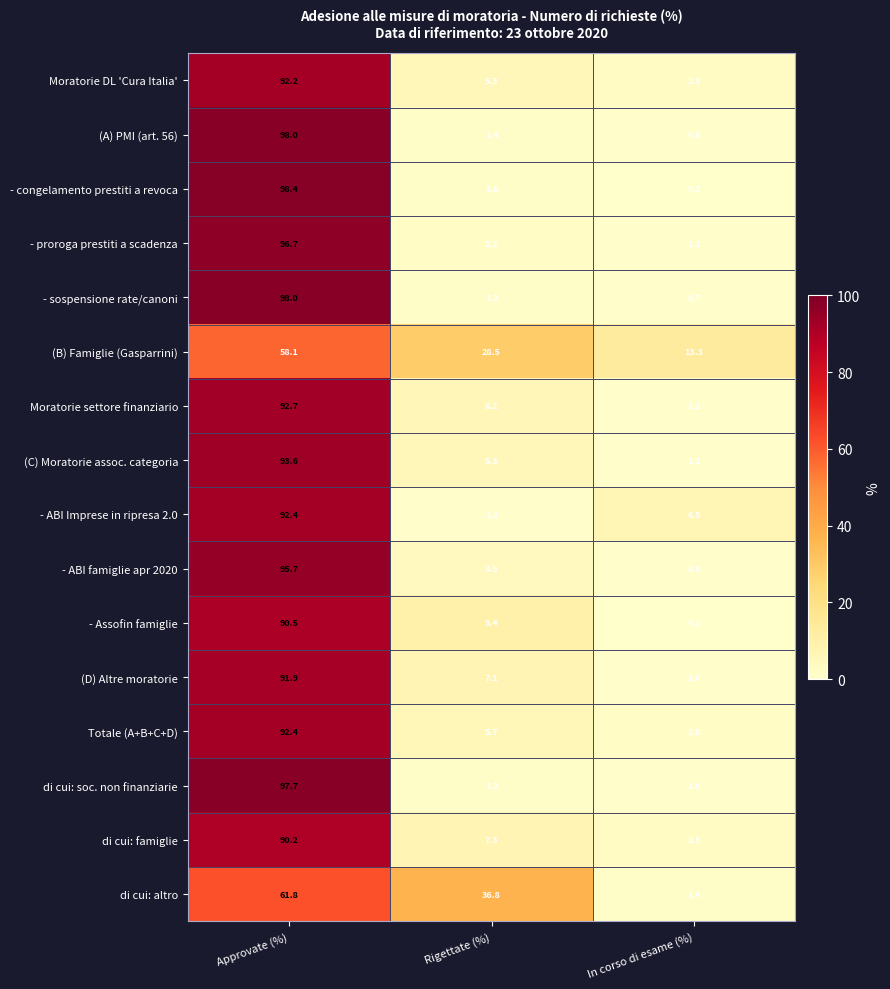

True or false: - ABI Imprese in ripresa 2.0 has a value of 11.6 at In corso di esame (%).

False